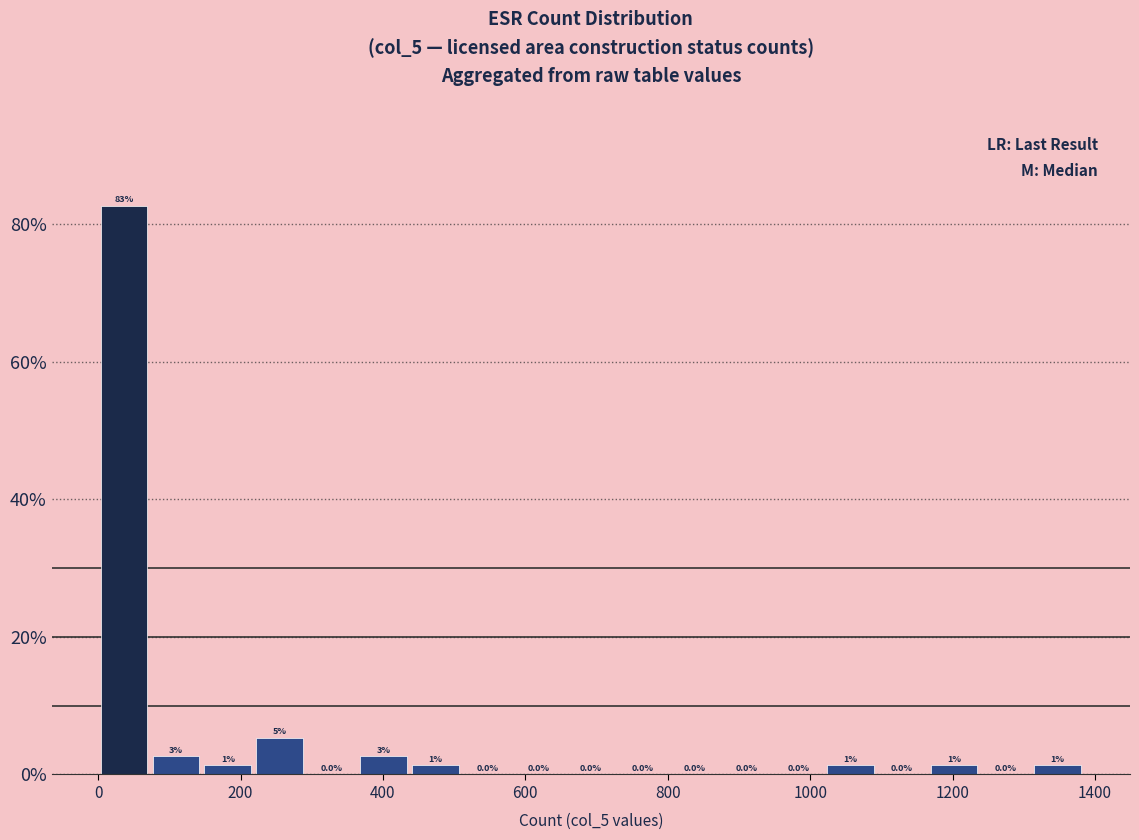

Around what value on the x-axis is the tallest bar? Give the approximate position of its centre, as read against the axis.

40